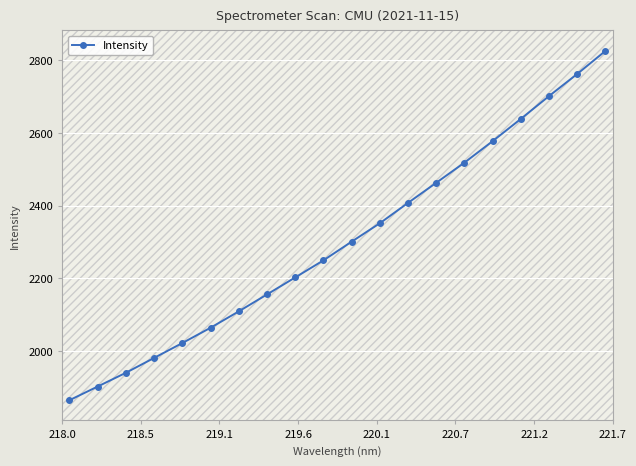

What is the average value?

2302.0